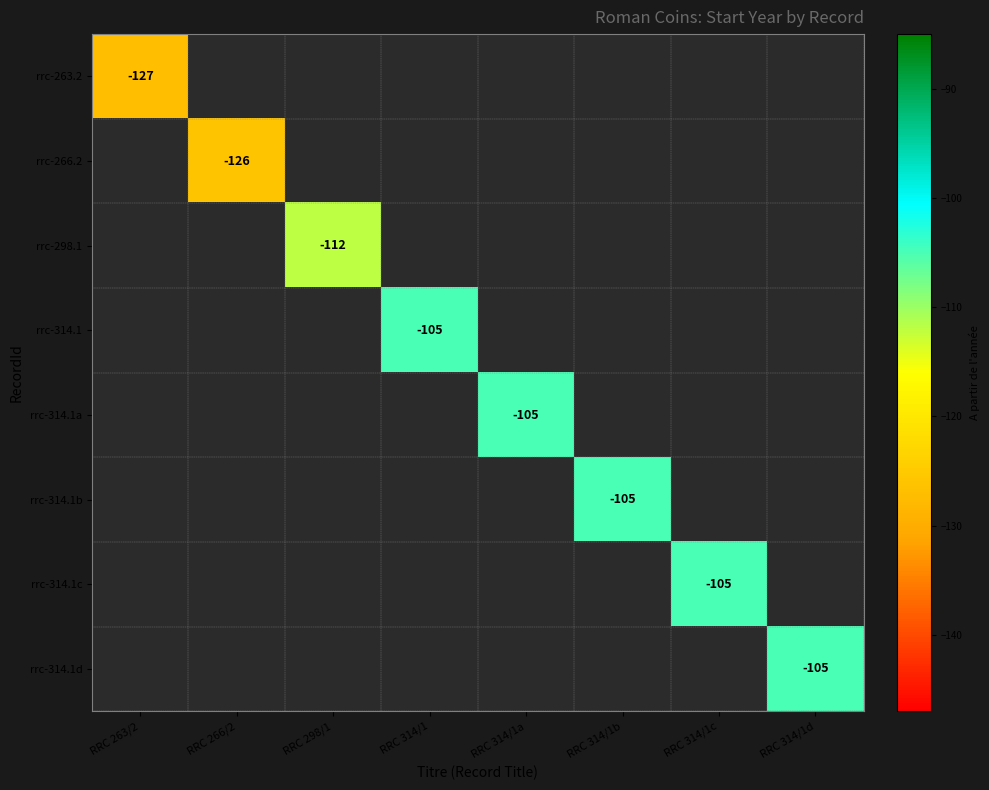

The rrc-314.1c series shows -175 at RRC 314/1c. True or false?

False